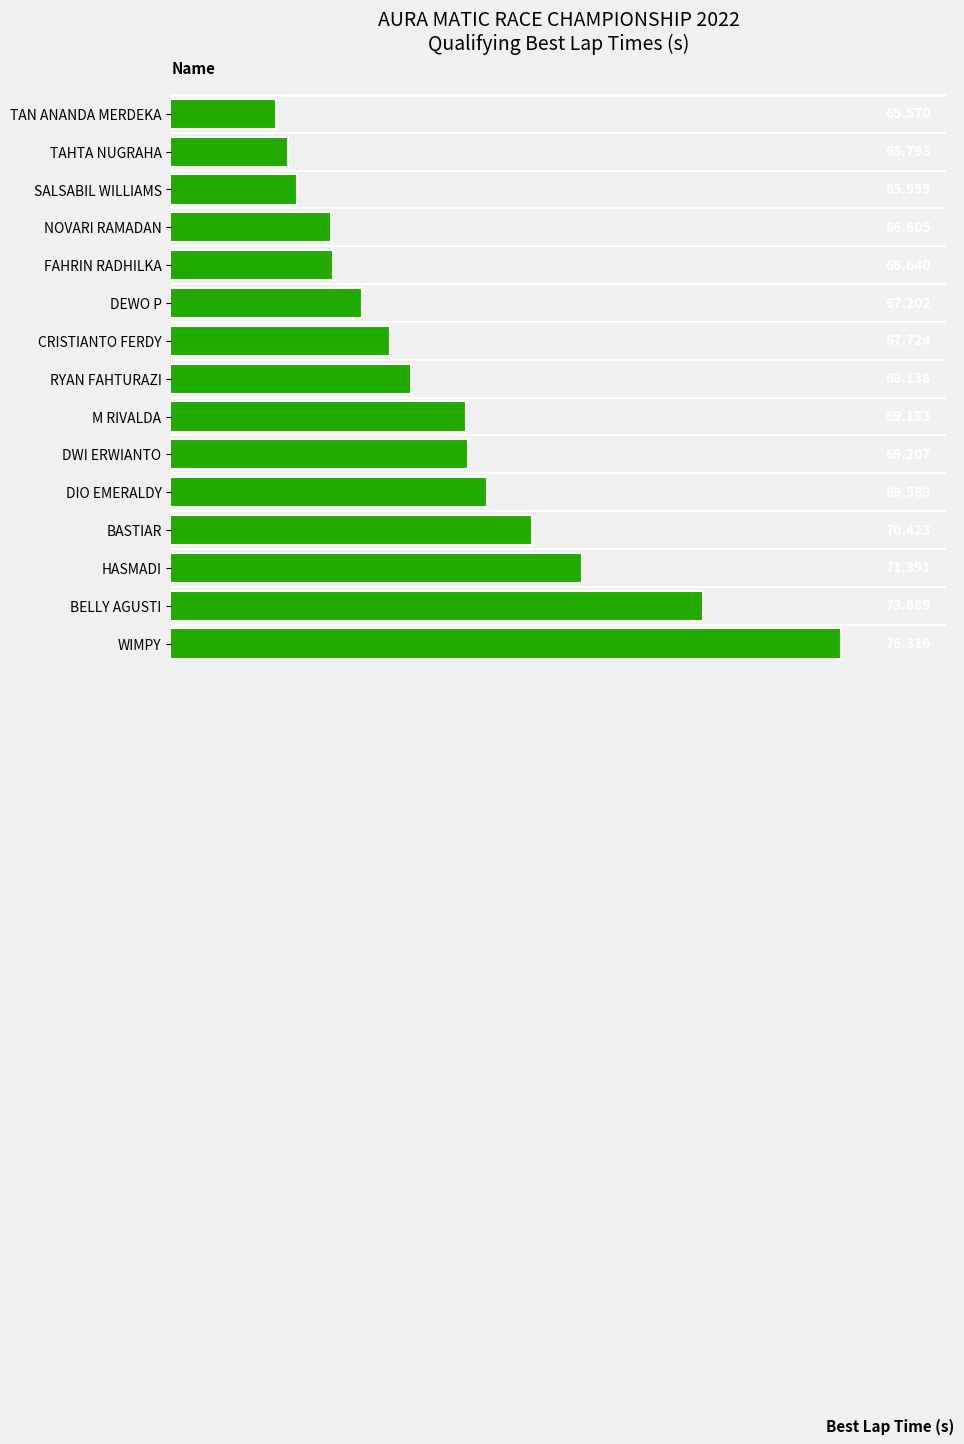

What is the sum of all values?

1033.4